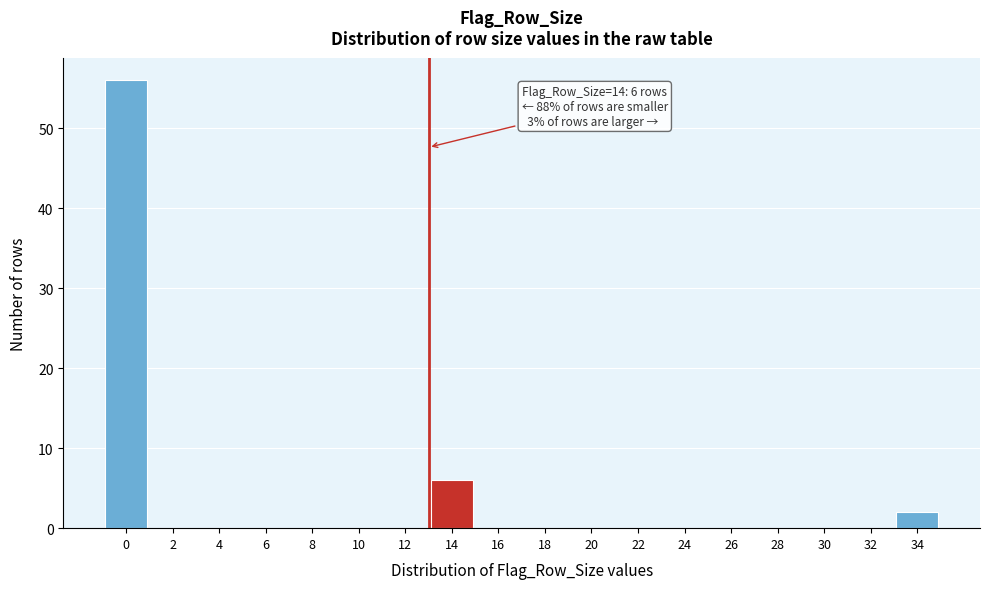

Reading left to right, extract all data points from this chart.

0=56	2=0	4=0	6=0	8=0	10=0	12=0	14=6	16=0	18=0	20=0	22=0	24=0	26=0	28=0	30=0	32=0	34=2